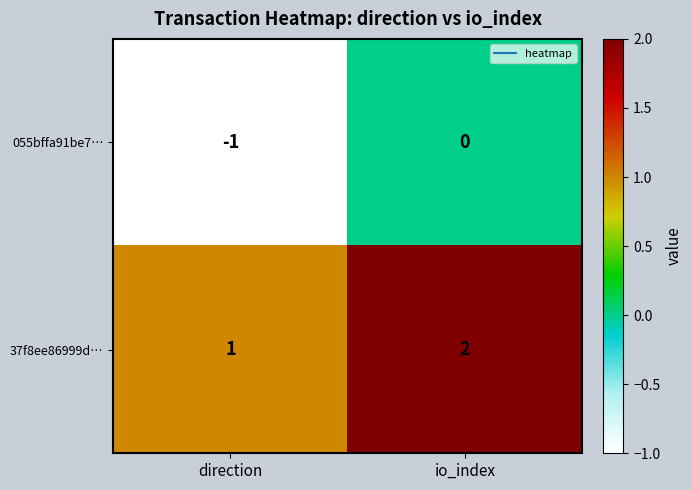

What is the sum of the 37f8ee86999d… values at io_index and direction?

3